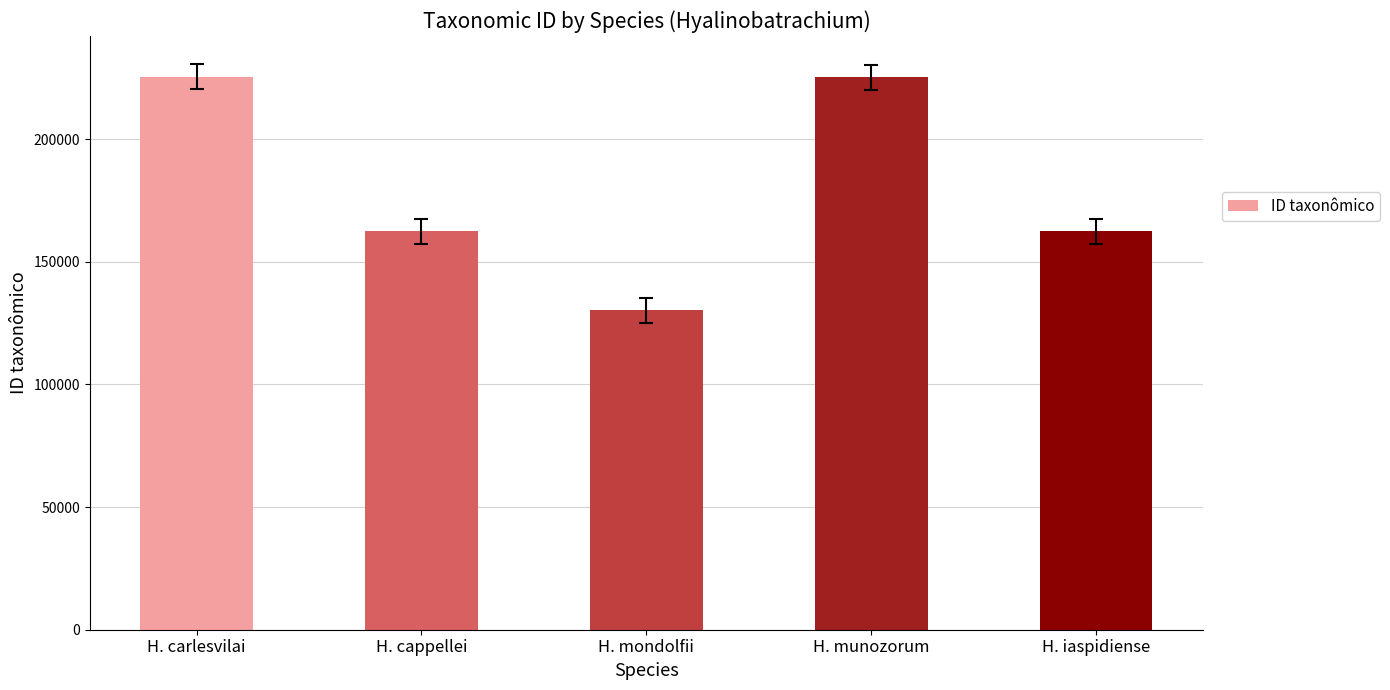

What is the change in value from H. carlesvilai to H. mondolfii?

-95333